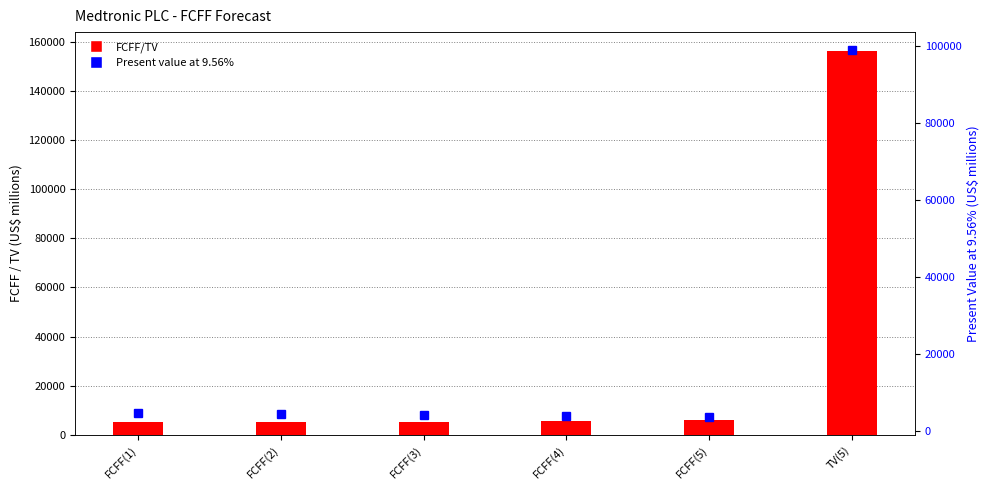

What is the label of the 4th bar from the left?

FCFF(4)